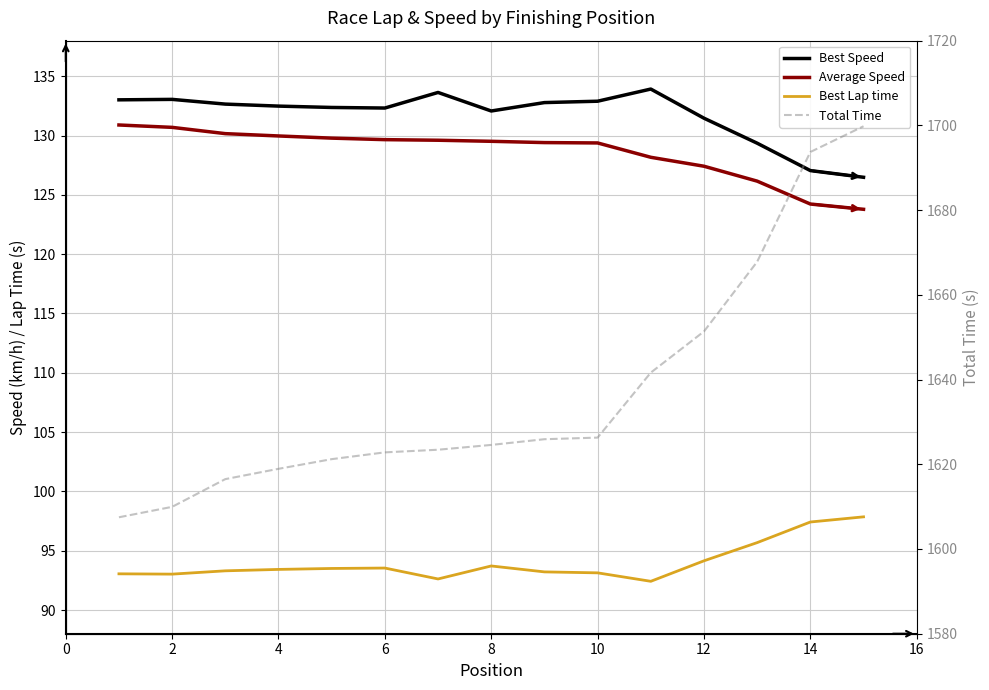

What is the value of the Total Time point at the 3rd from the left?

1616.5